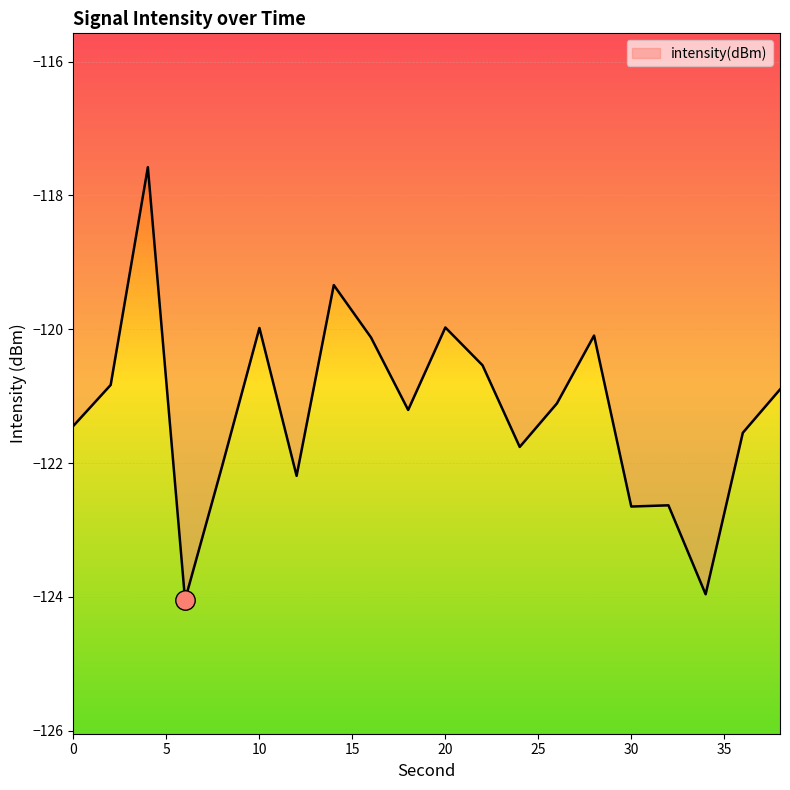

What is the difference between the maximum and minimum values?

6.5